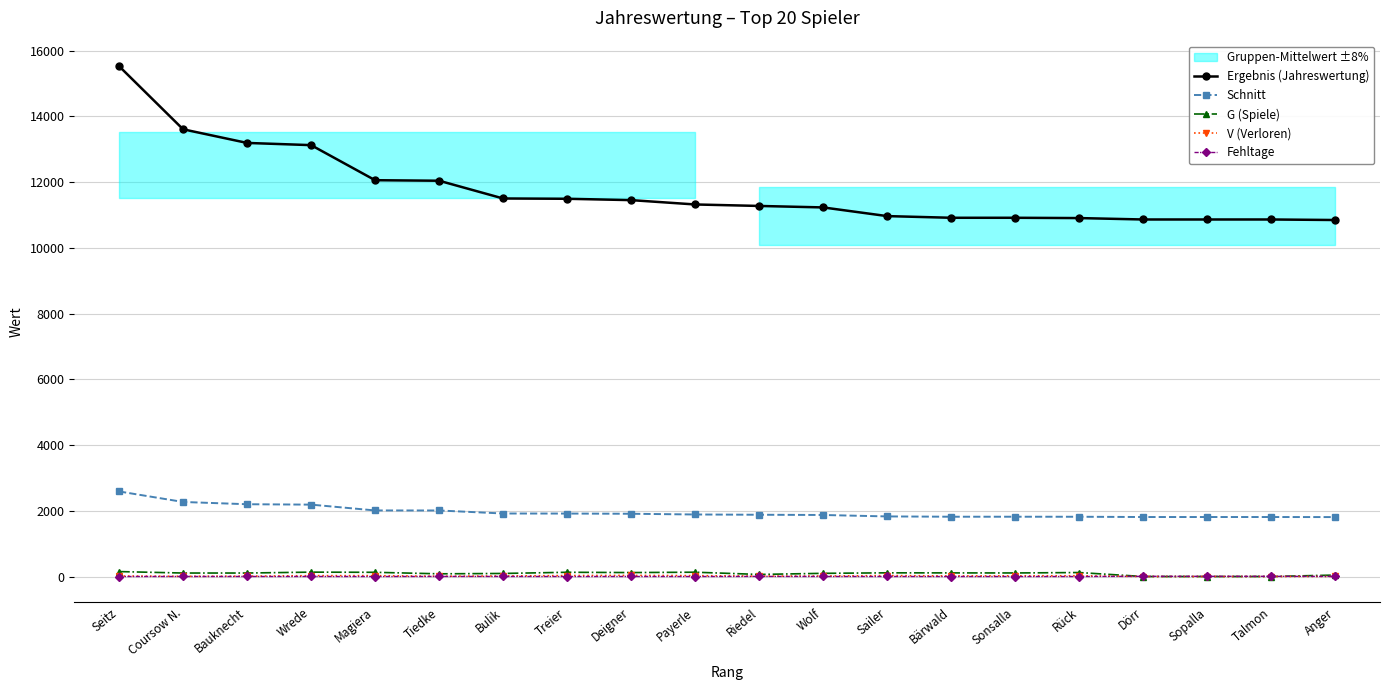

How many values in Fehltage are above zero?

13